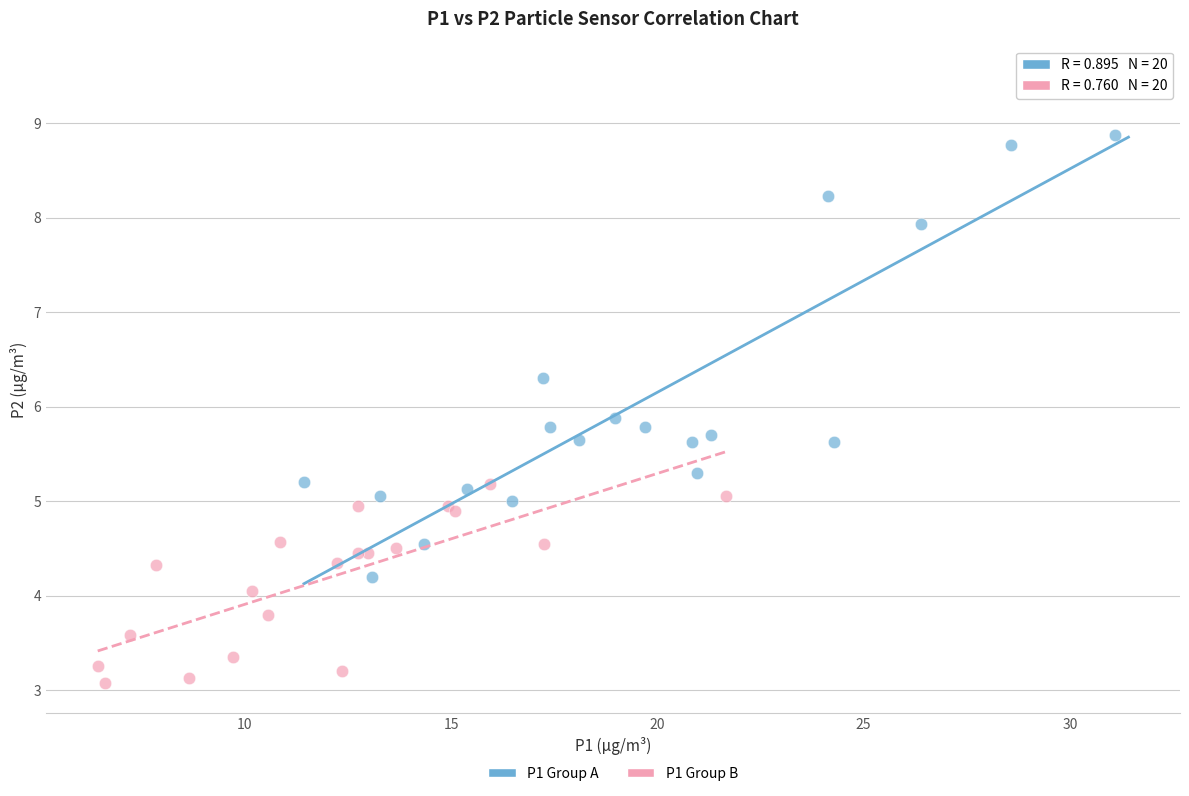

Which series contains the lowest Y value?

P1 Group B